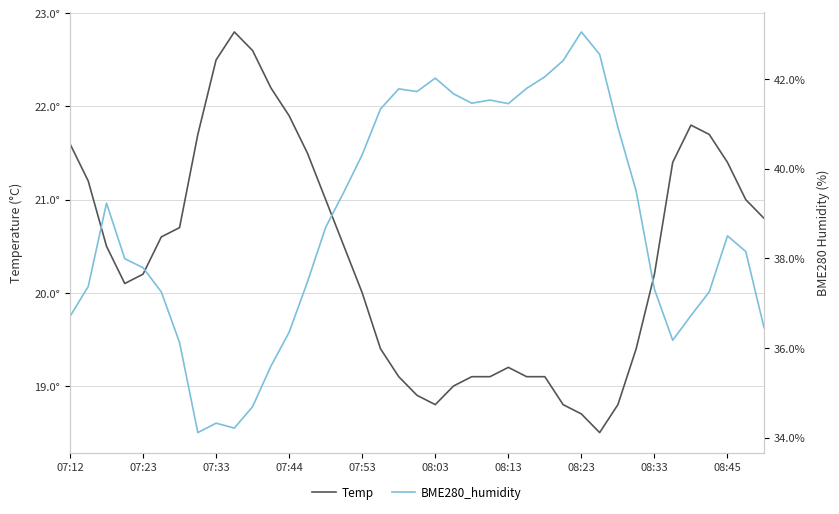

How many interior local peaks does the Temp series have?

3